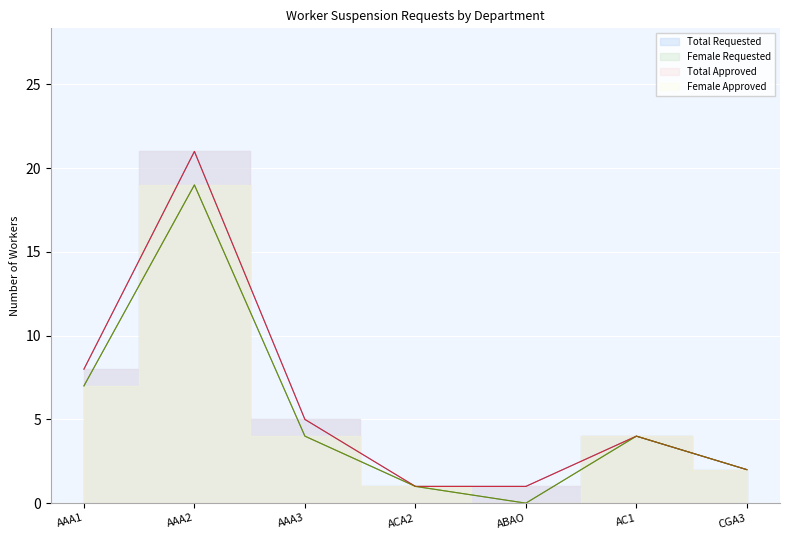

Which category has the highest value in the Total Approved series?

AAA2